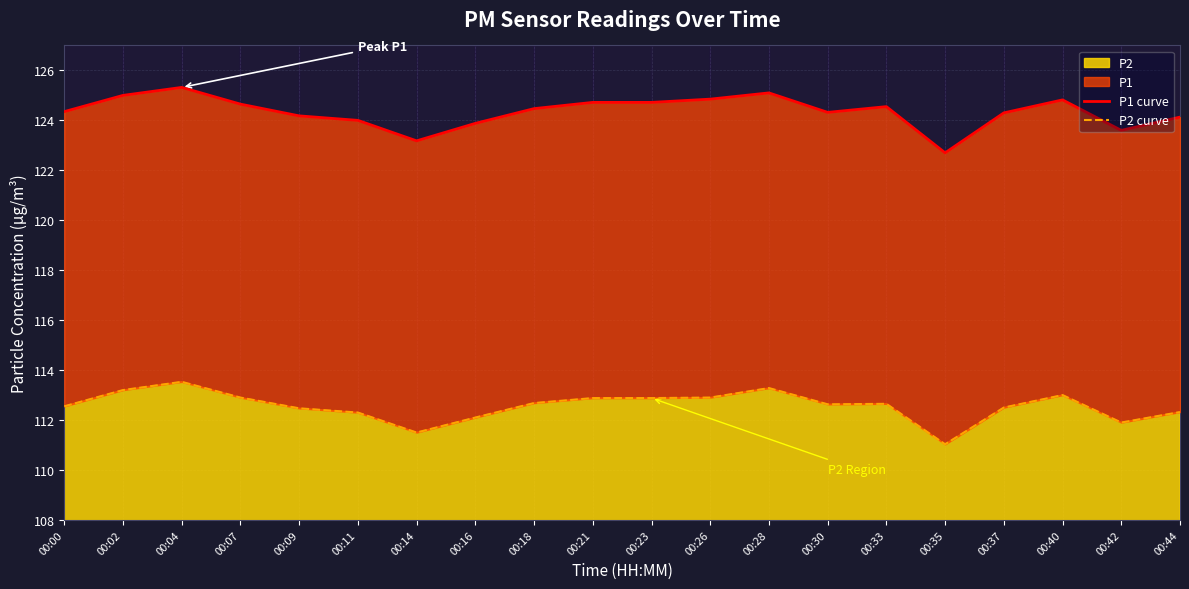

Read the P1 curve value at 00:35.

122.7